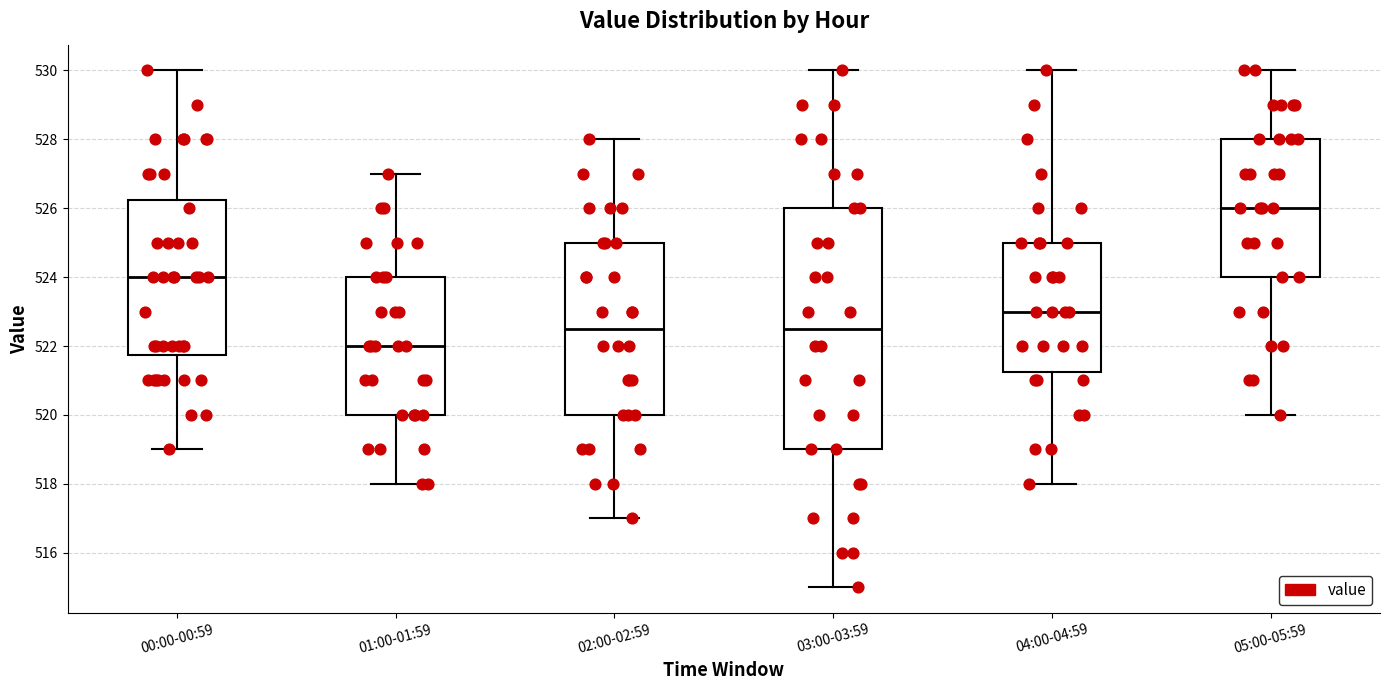

Reading left to right, transcribe this box plot: for each box, give where its median line is, the range the box spans, and where its two whiskers end, as read against the y-axis. The values are not printed on the chart, so give them approximately, as read against the axis.

00:00-00:59: median 524.0, box 521.8 to 526.2, whiskers 519.0 to 530.0
01:00-01:59: median 522.0, box 520.0 to 524.0, whiskers 518.0 to 527.0
02:00-02:59: median 522.6, box 520.0 to 525.0, whiskers 517.0 to 528.0
03:00-03:59: median 522.6, box 519.0 to 526.0, whiskers 515.0 to 530.0
04:00-04:59: median 523.0, box 521.2 to 525.0, whiskers 518.0 to 530.0
05:00-05:59: median 526.0, box 524.0 to 528.0, whiskers 520.0 to 530.0